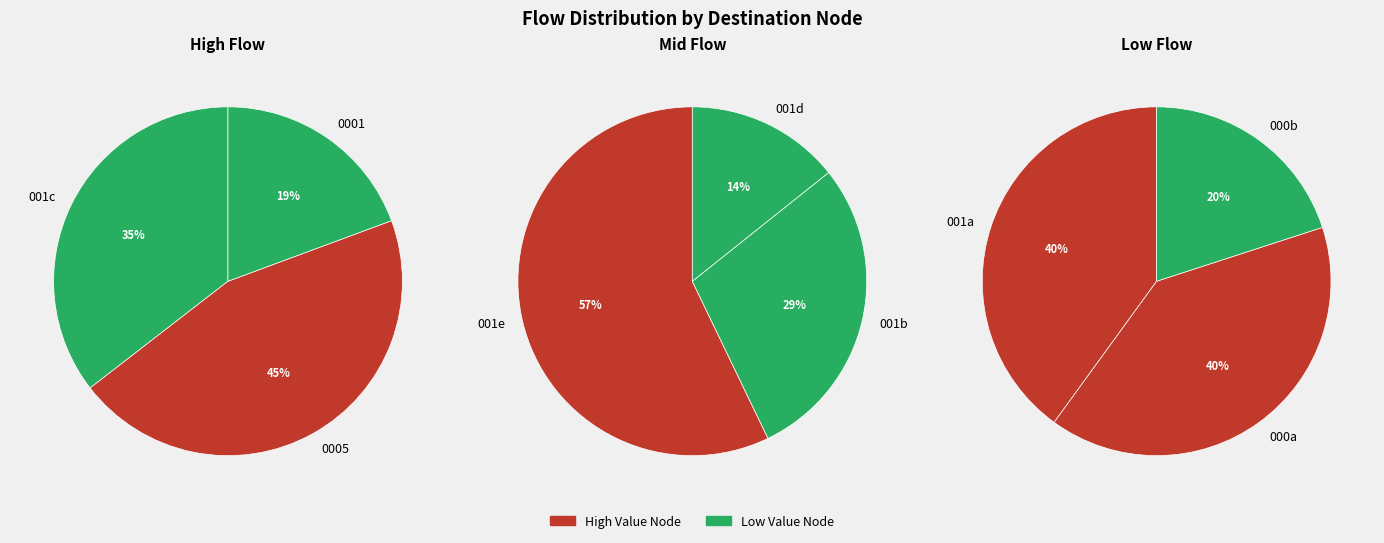

Count the number of slices in the pie.

9